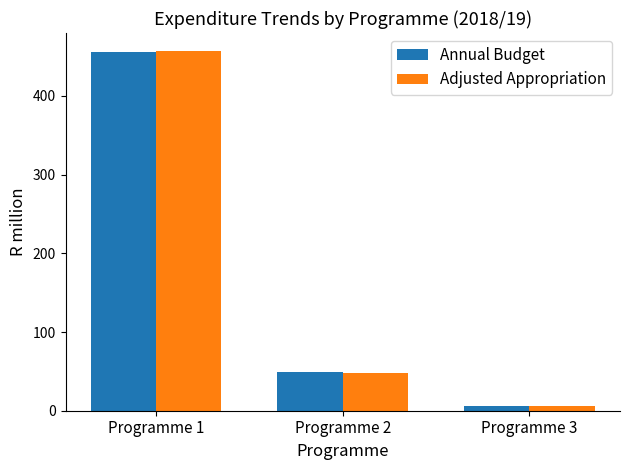

What is the average value of the Adjusted Appropriation series?

170.5